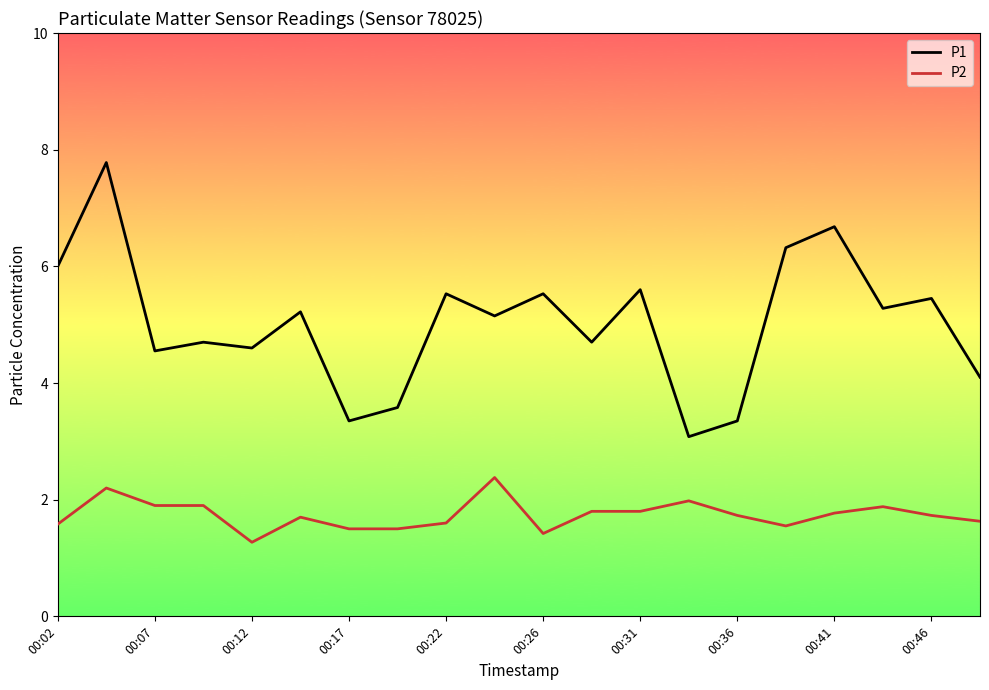

How many lines are shown in the chart?

2